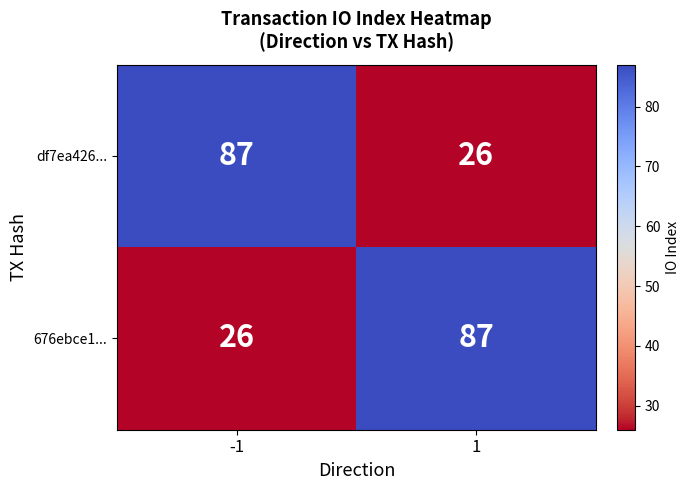

What is the total value across all series at -1?

113